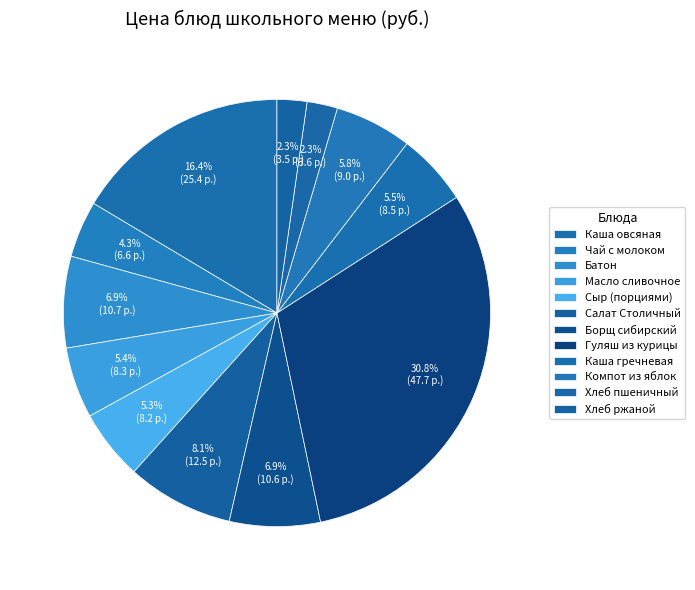

To the nearest percent, what portion does Хлеб ржаной represent?

2%